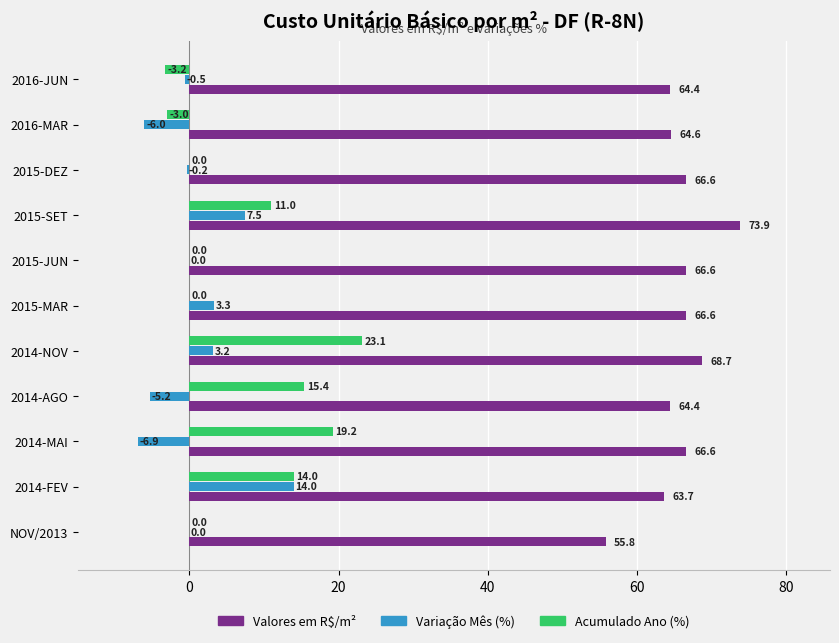

What is the total value across all series at 2015-JUN?

66.6